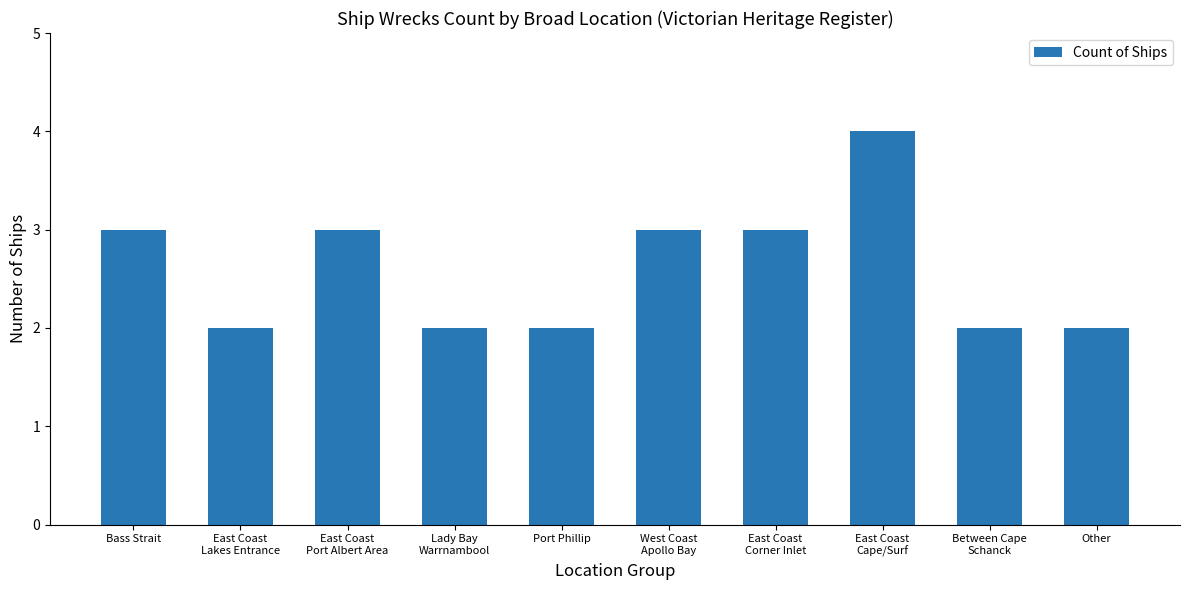

What is the label of the 2nd bar from the right?

Between Cape
Schanck